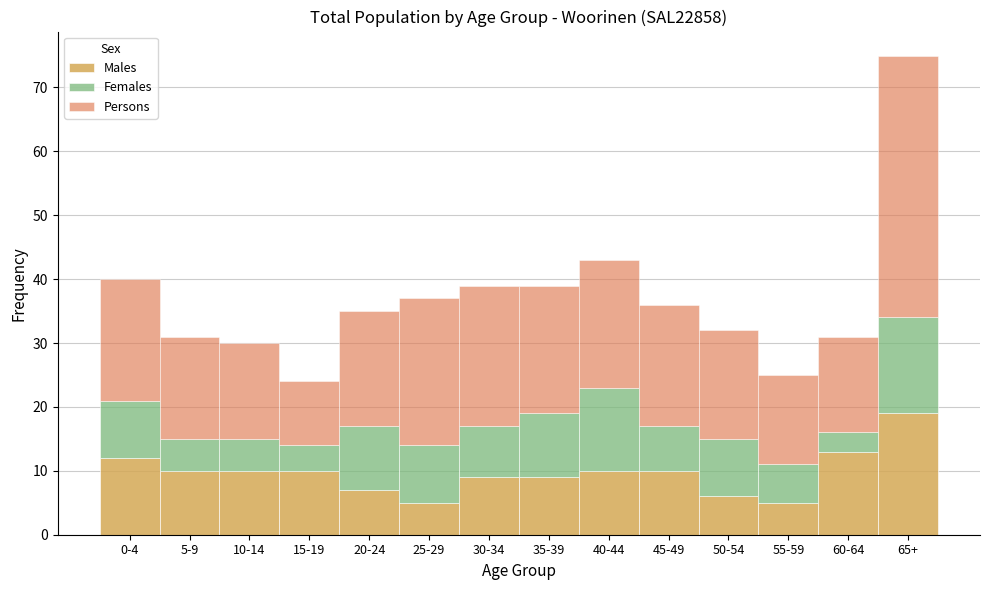

What is the sum of all Males values?

135